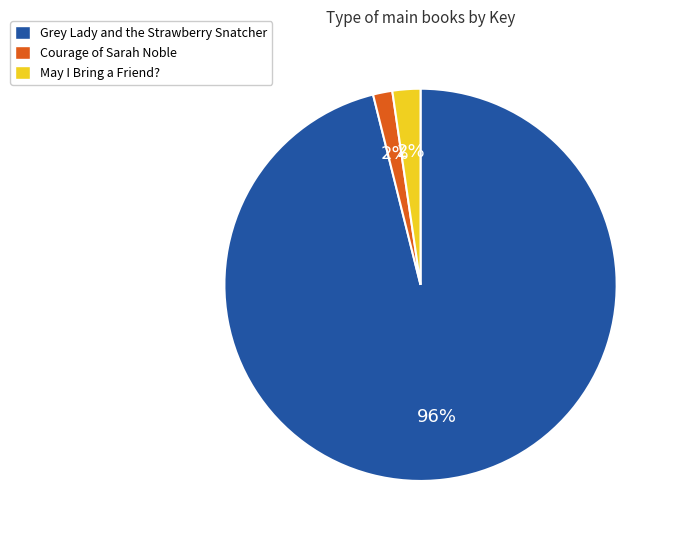

Between Grey Lady and the Strawberry Snatcher and May I Bring a Friend?, which is larger?

Grey Lady and the Strawberry Snatcher